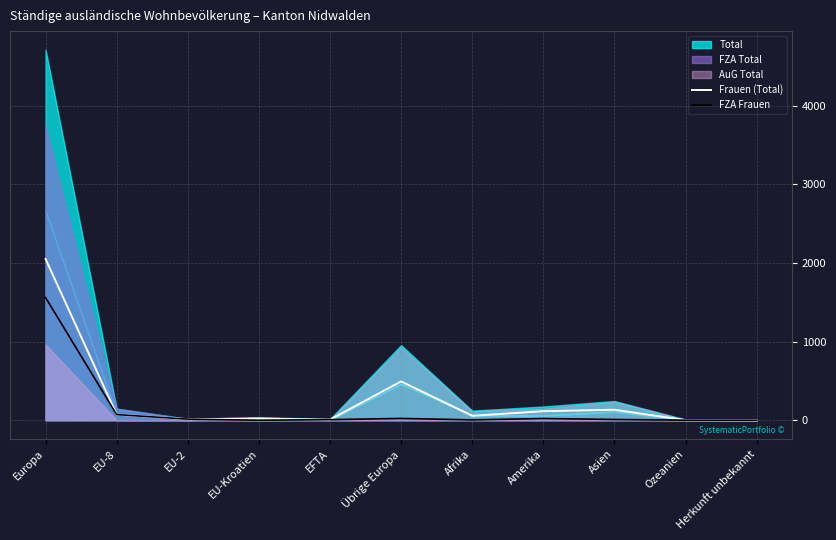

The value of Frauen (Total) at Asien is 134. True or false?

True